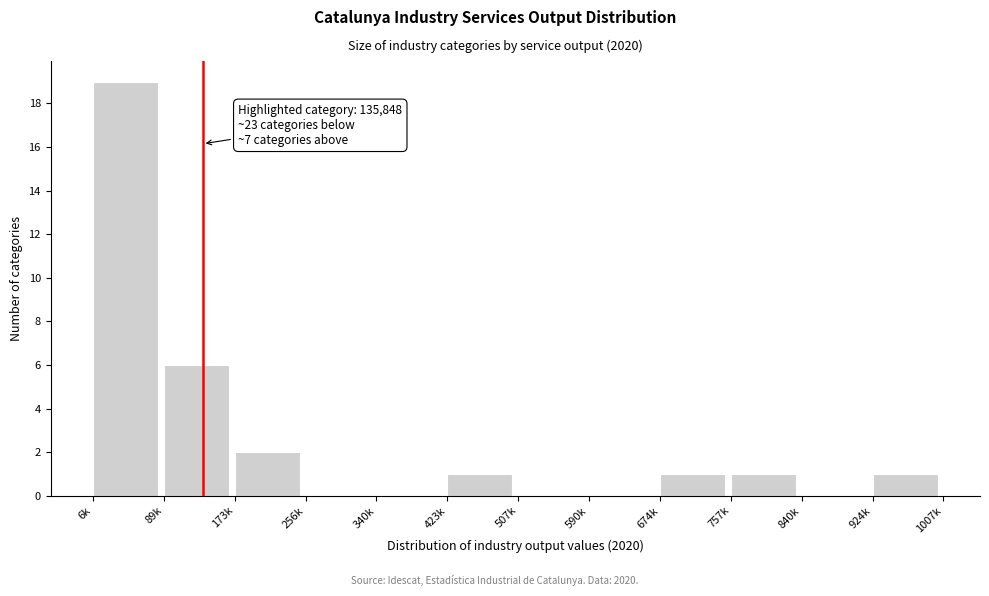

Reading right to left, transcribe all the data shown in this chart.

924k=1	840k=0	757k=1	674k=1	590k=0	507k=0	423k=1	340k=0	256k=0	173k=2	89k=6	6k=19